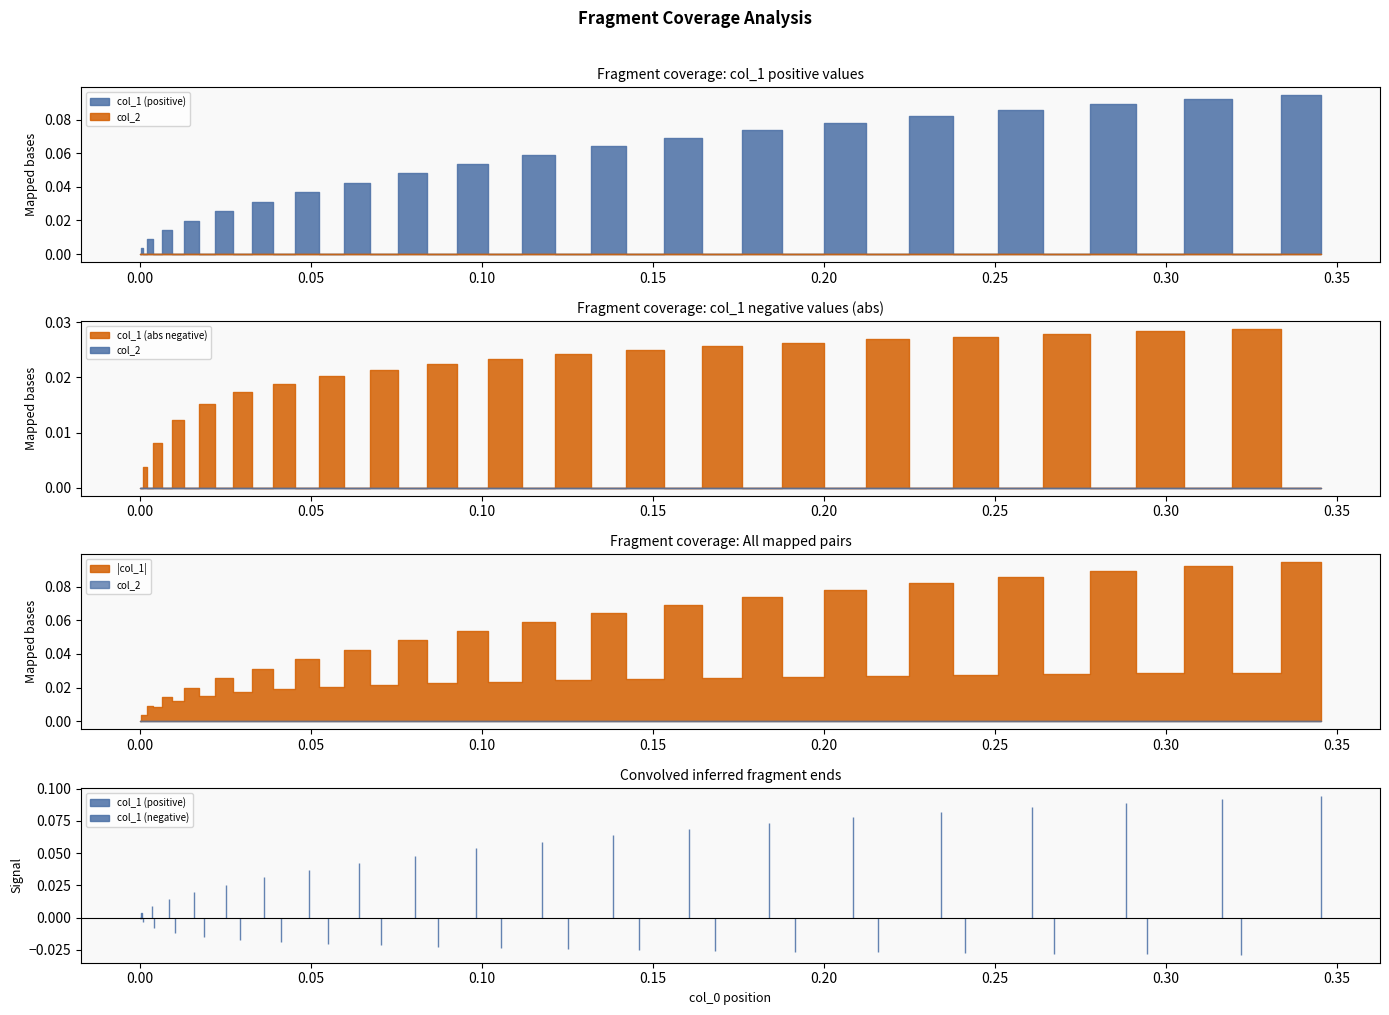

List the series in order of their peak value, lowest first.

col_2, col_1